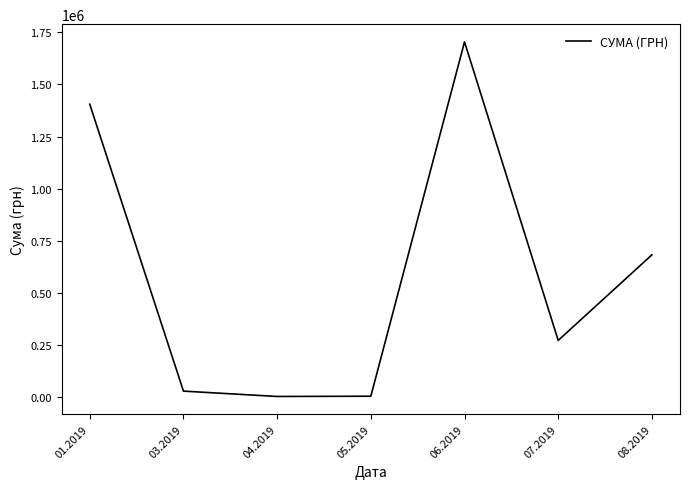

The value at 07.2019 is 142869.5. True or false?

False